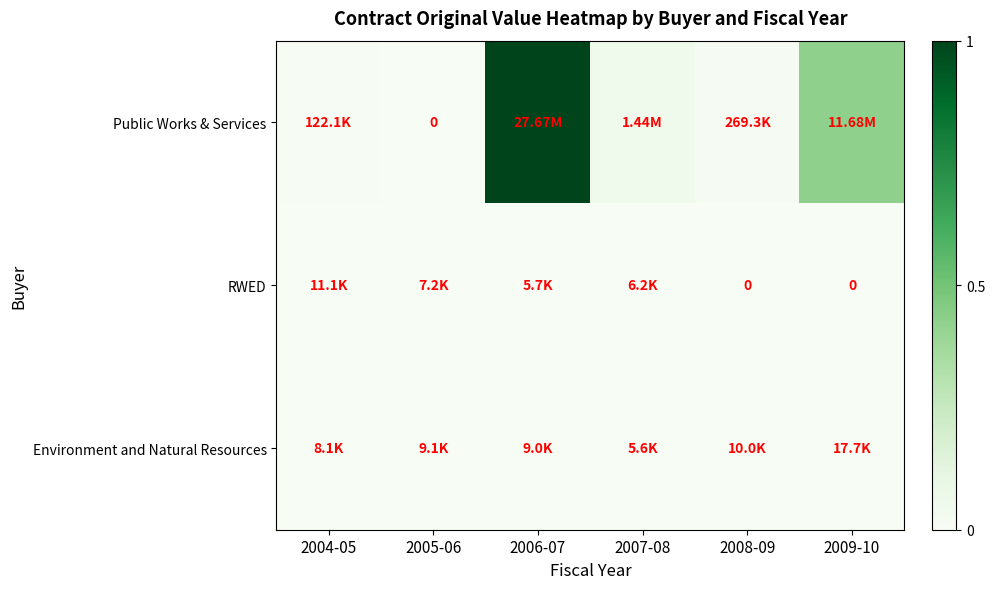

List the labels in order of RWED value, smallest first.

2008-09, 2009-10, 2006-07, 2007-08, 2005-06, 2004-05